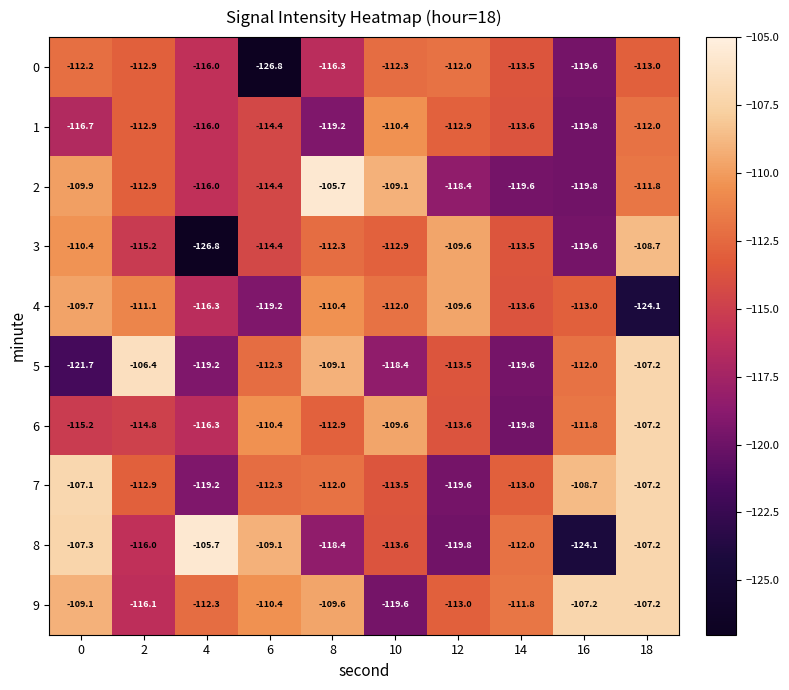

What is the total value across all series at 16?

-1155.6